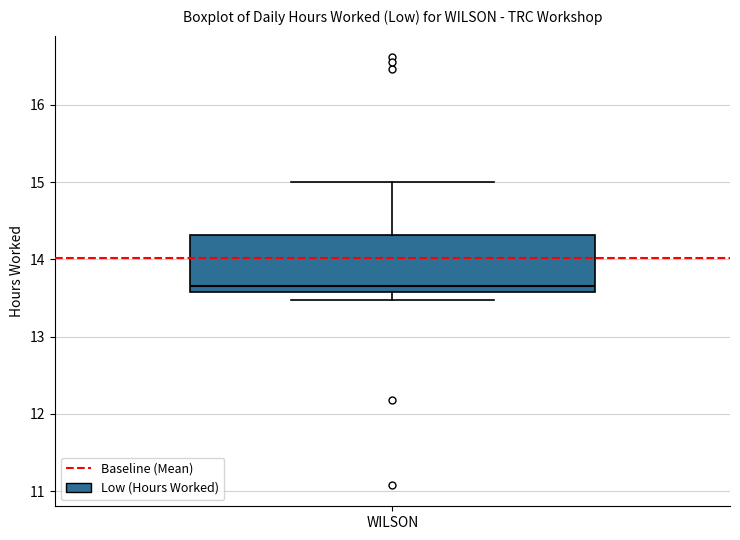

Where is the upper edge of the box for WILSON on the y-axis? The values are not printed on the chart, so give them approximately, as read against the axis.

14.3